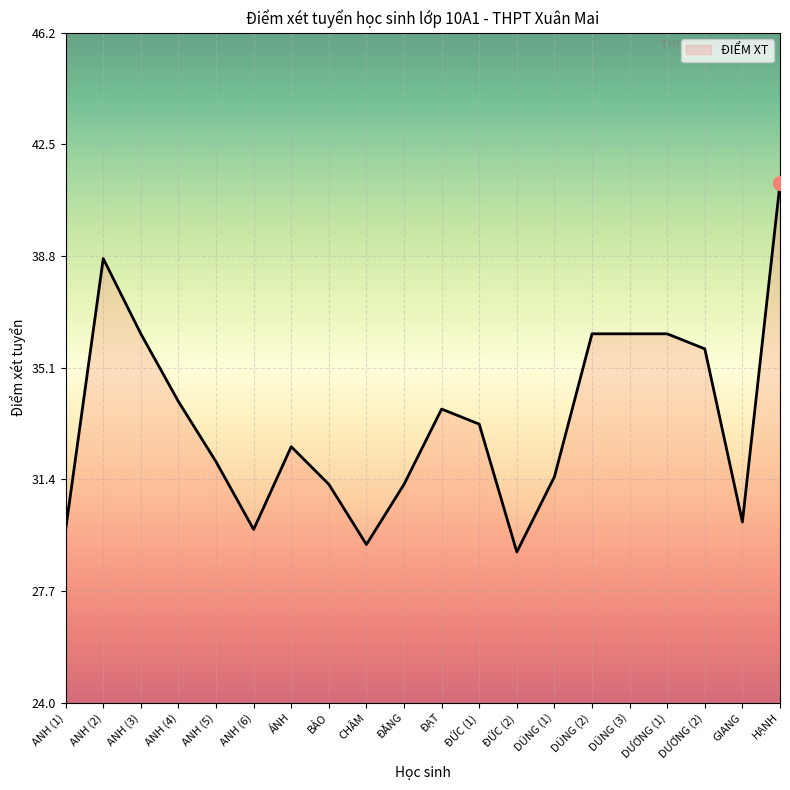

How many categories are shown in the chart?

20